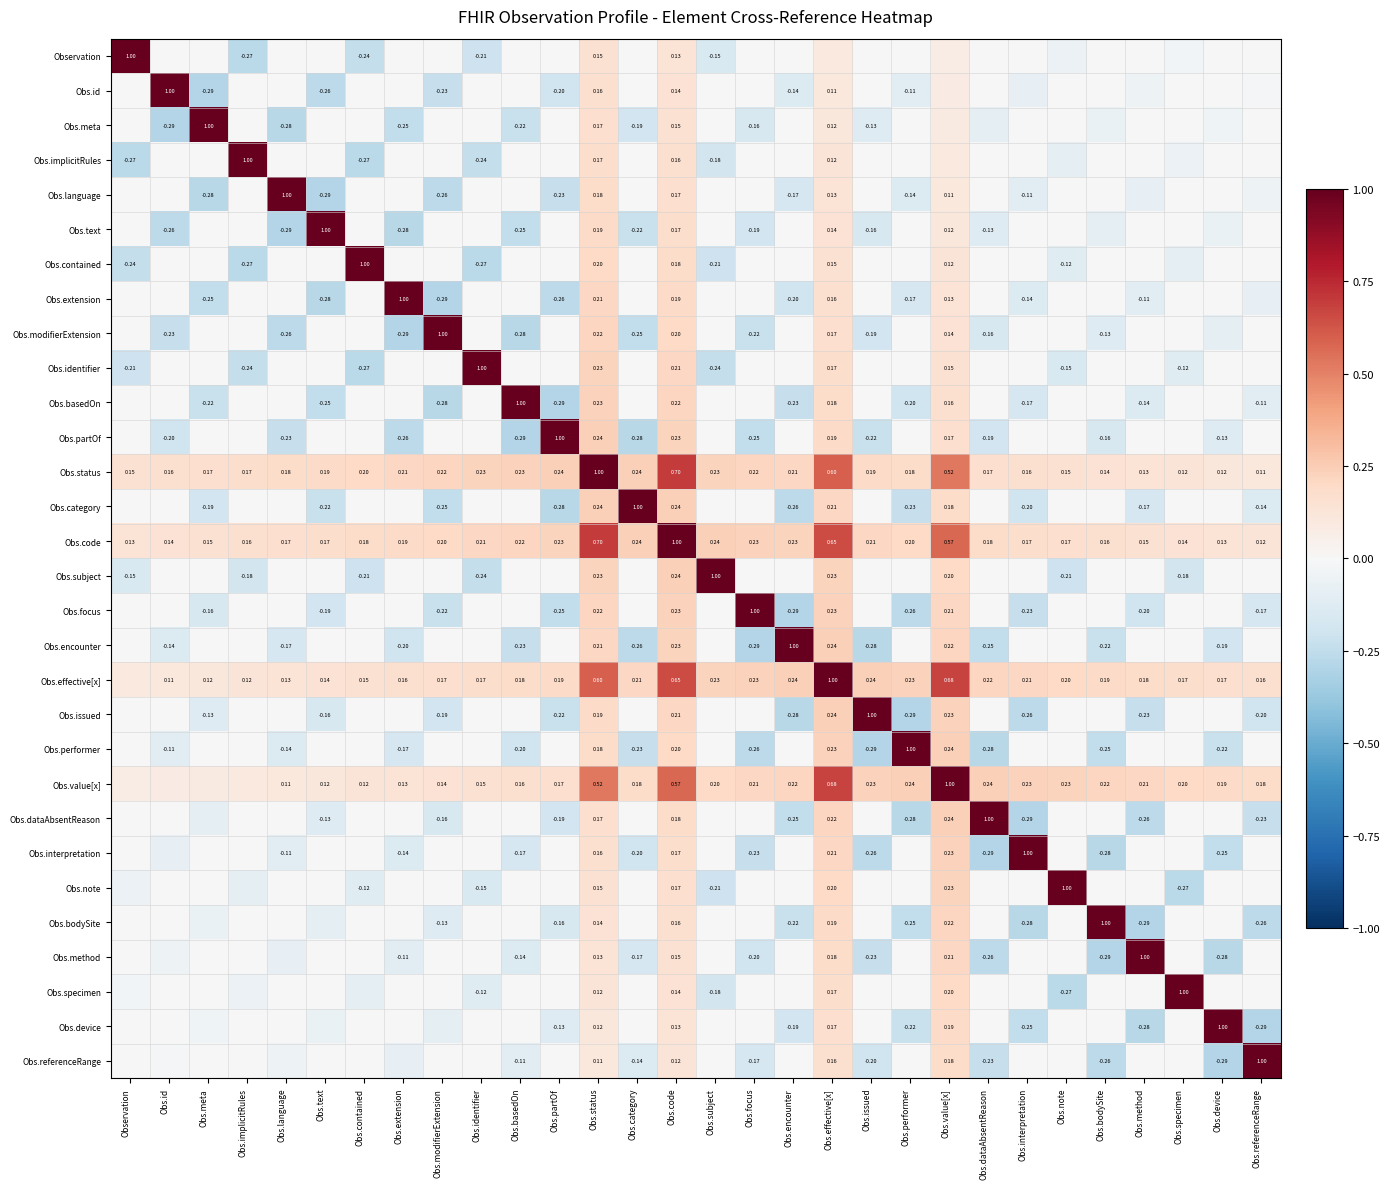

The Obs.note series shows 0.0 at Obs.language. True or false?

True